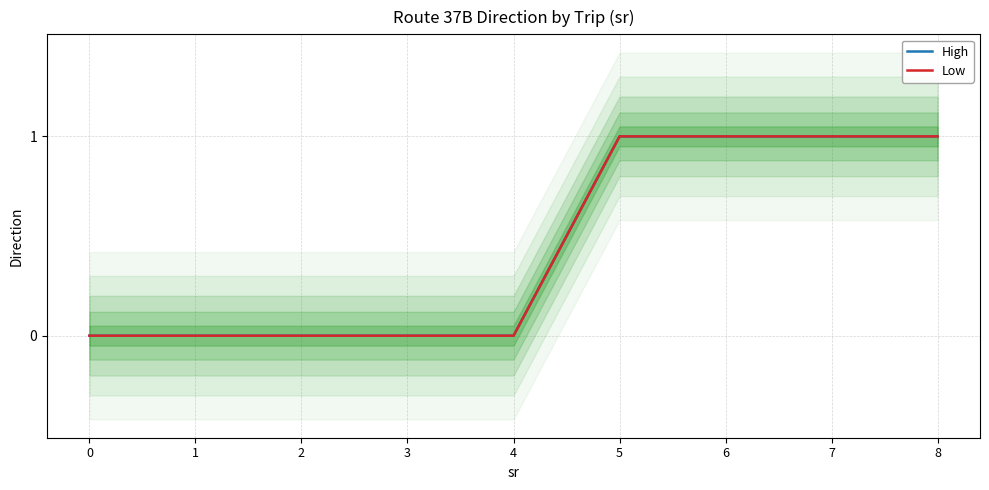

The Low series shows 0 at 3. True or false?

True